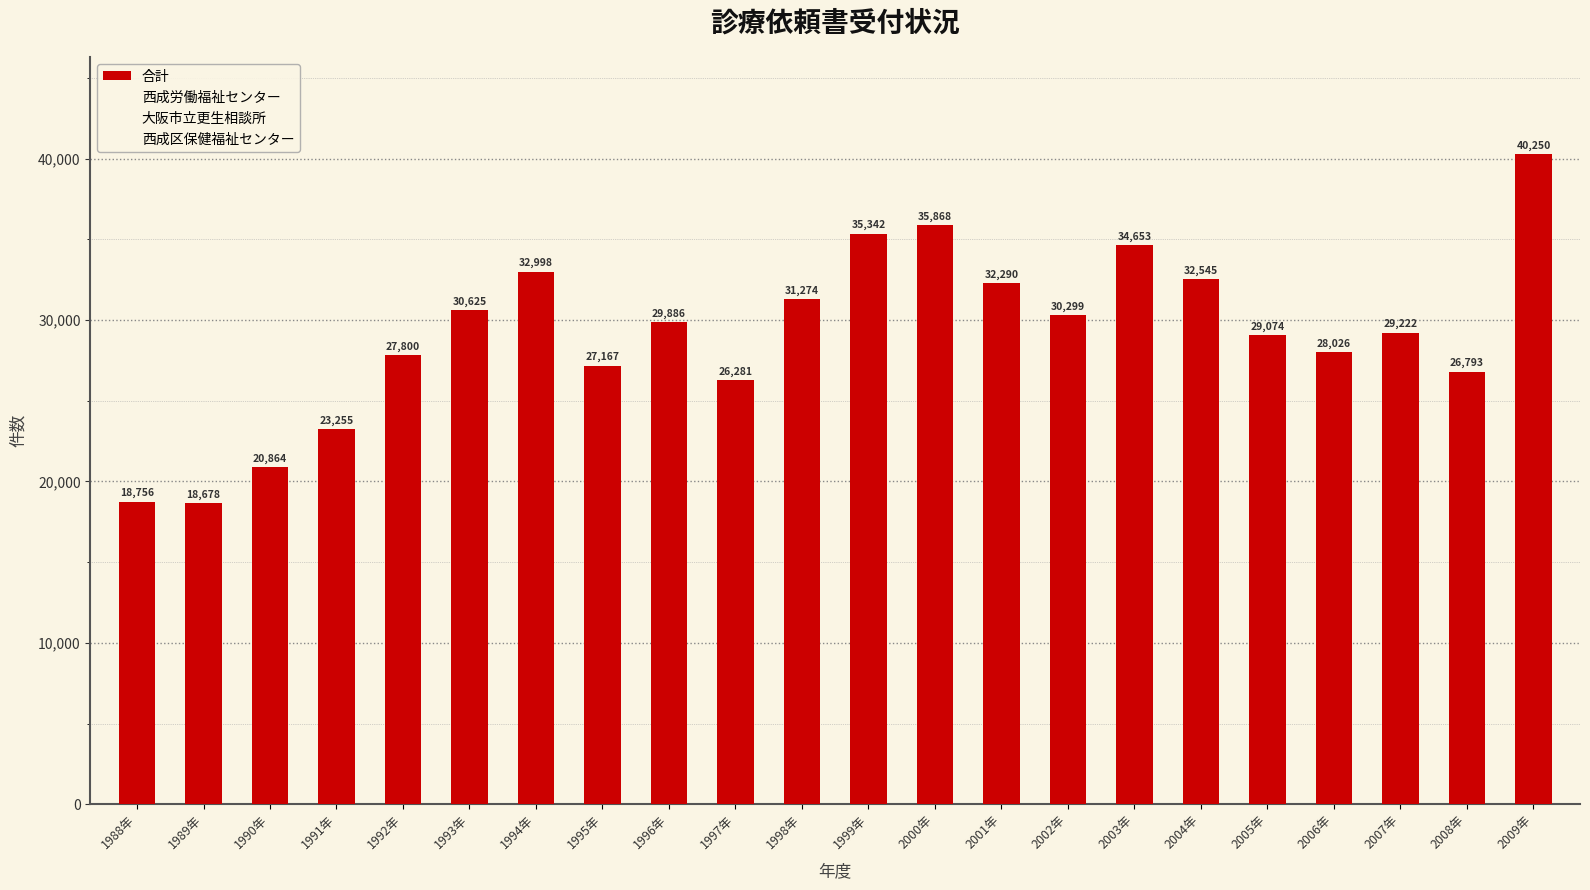

What is the label of the 10th bar from the left?

1997年